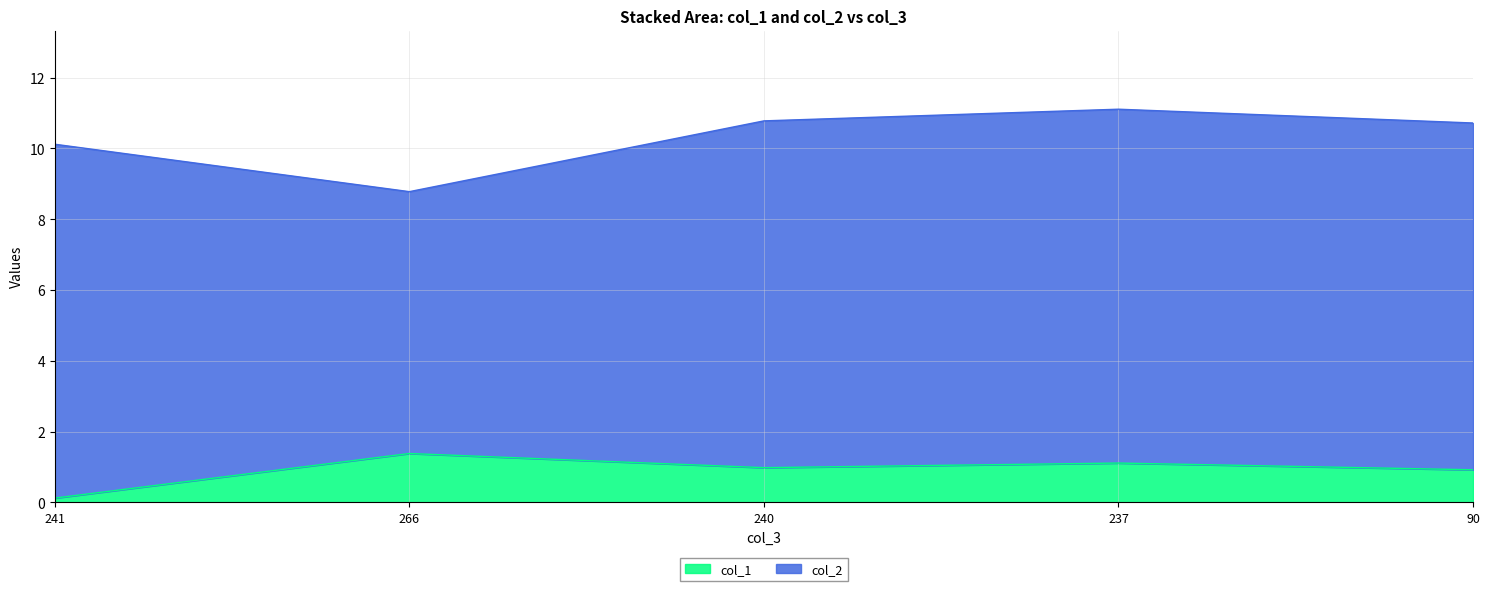

List the labels in order of value, largest first.

266, 237, 240, 90, 241